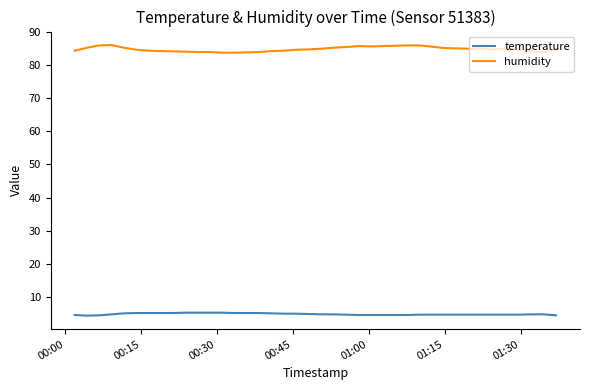

Which series has the largest total across all categories?

humidity